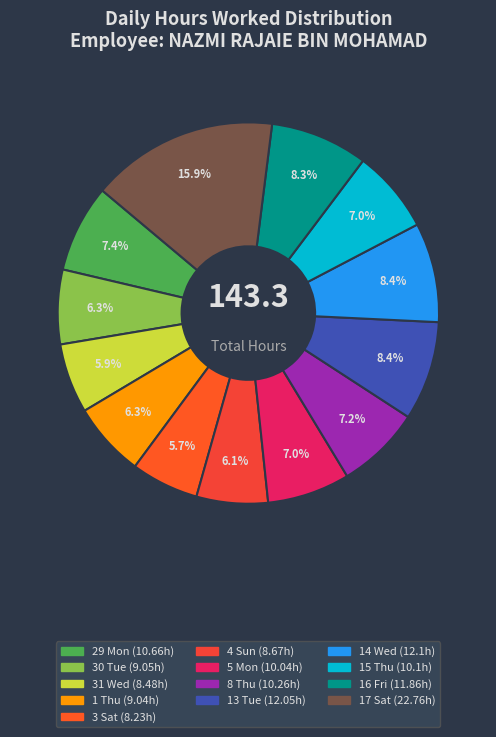

How many segments does this pie chart have?

13